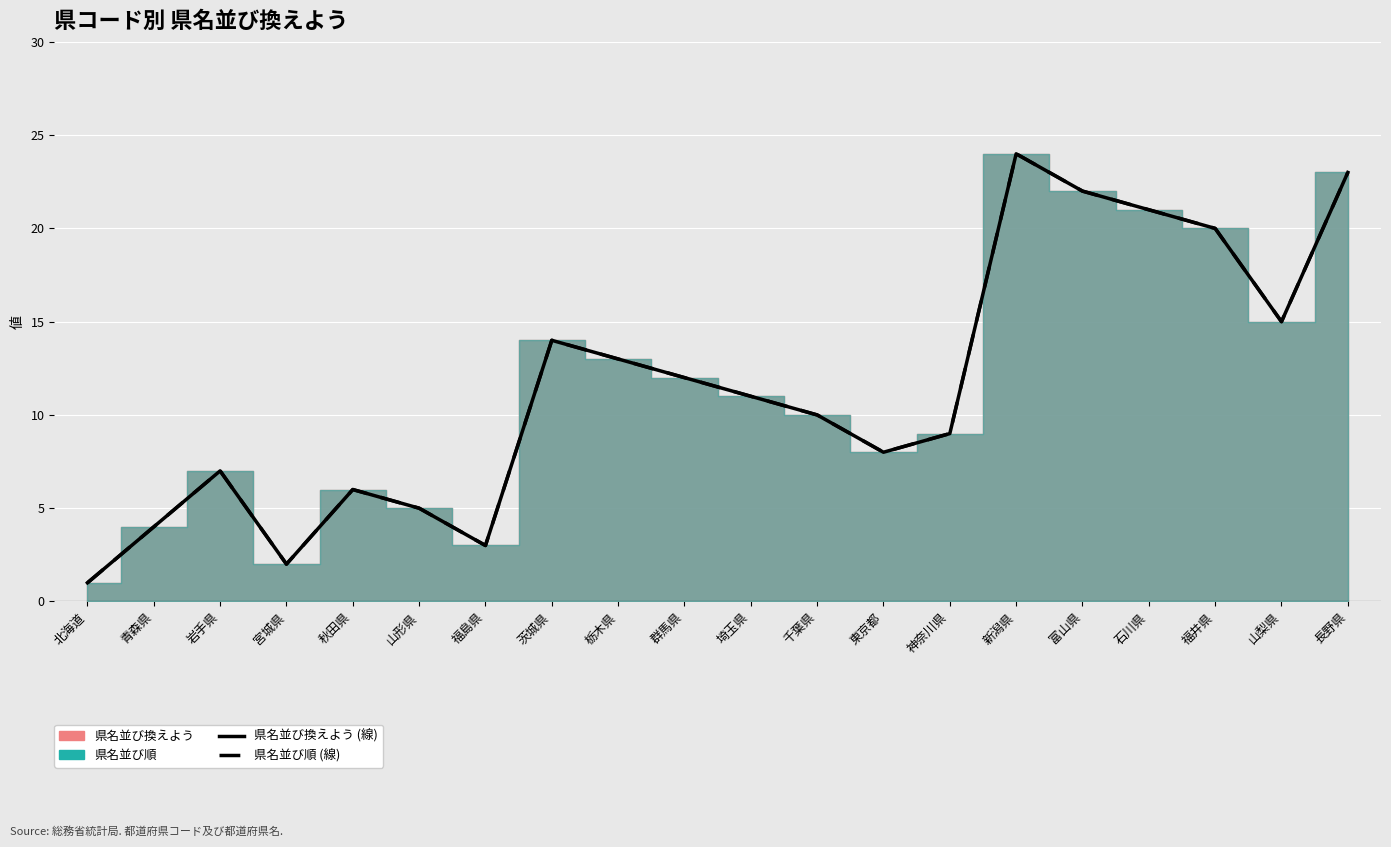

Reading left to right, transcribe all the data shown in this chart.

県名並び換えよう: 1	4	7	2	6	5	3	14	13	12	11	10	8	9	24	22	21	20	15	23
県名並び順: 1	4	7	2	6	5	3	14	13	12	11	10	8	9	24	22	21	20	15	23